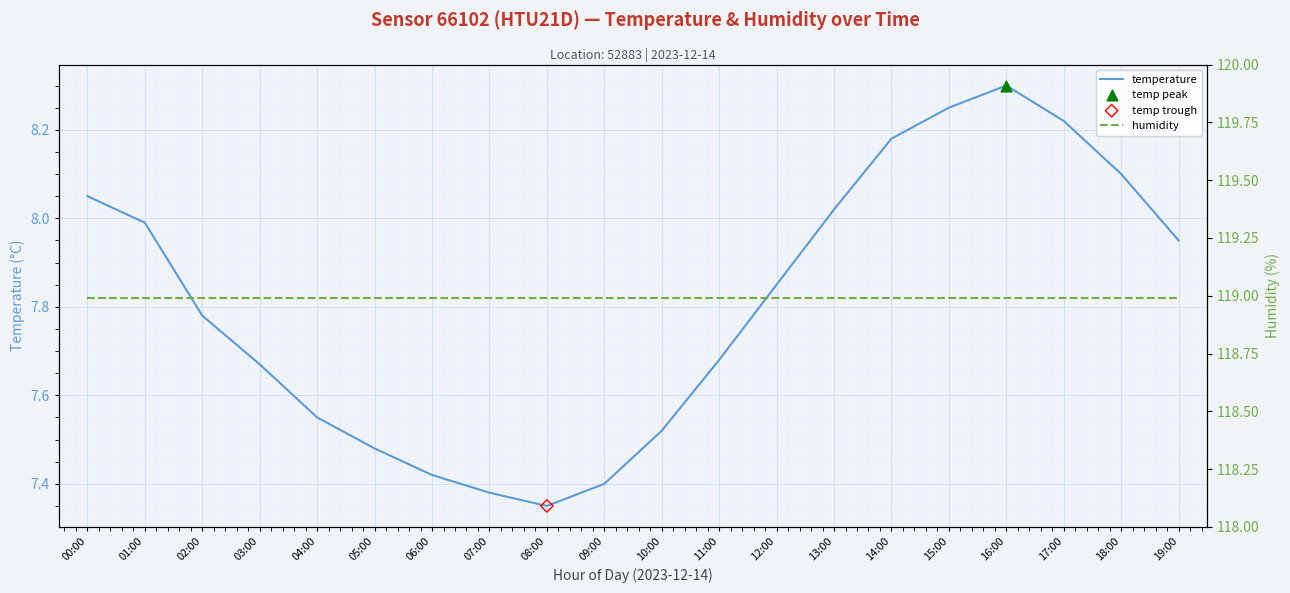

What is the total value across all series at 15:00?

127.2